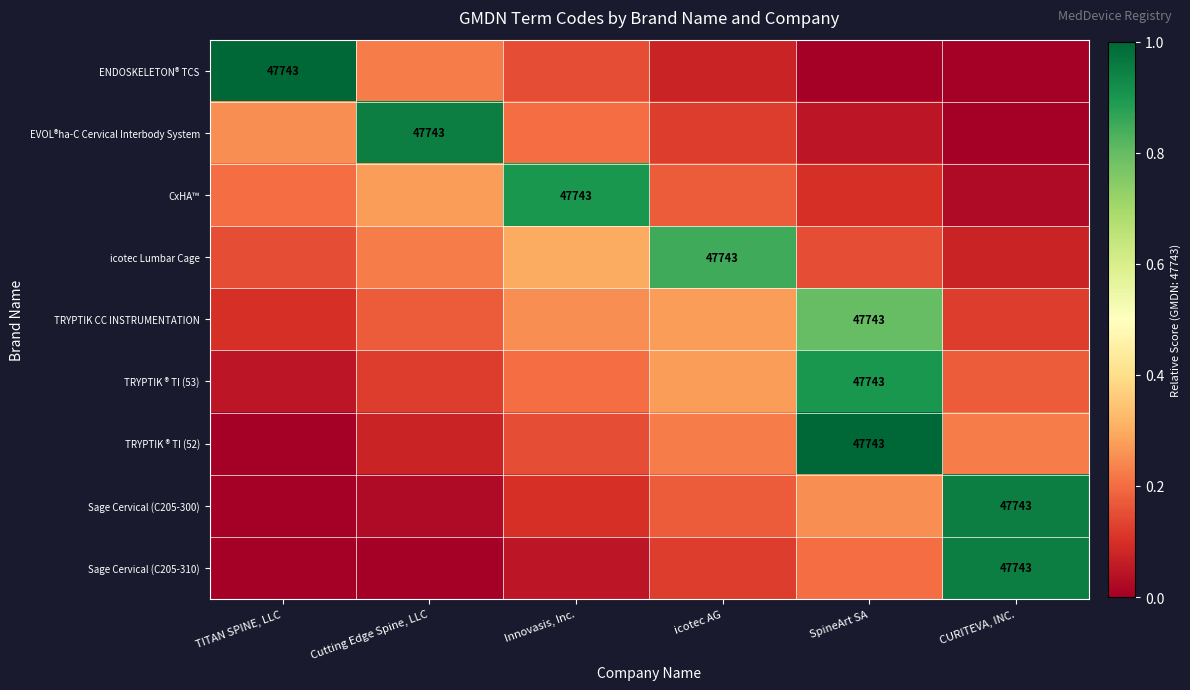

The value of Sage Cervical (C205-310) at icotec AG is 0.0. True or false?

False